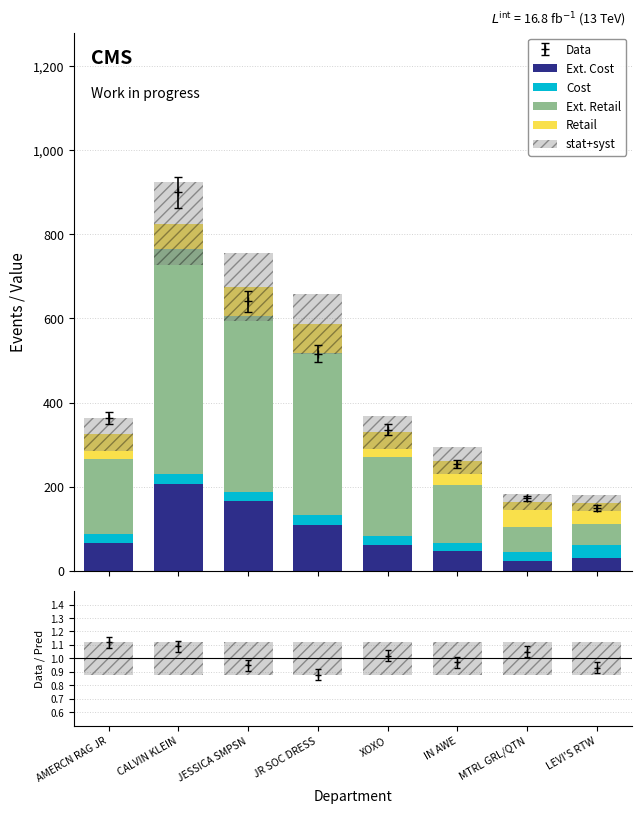

What position from the left is XOXO?

5